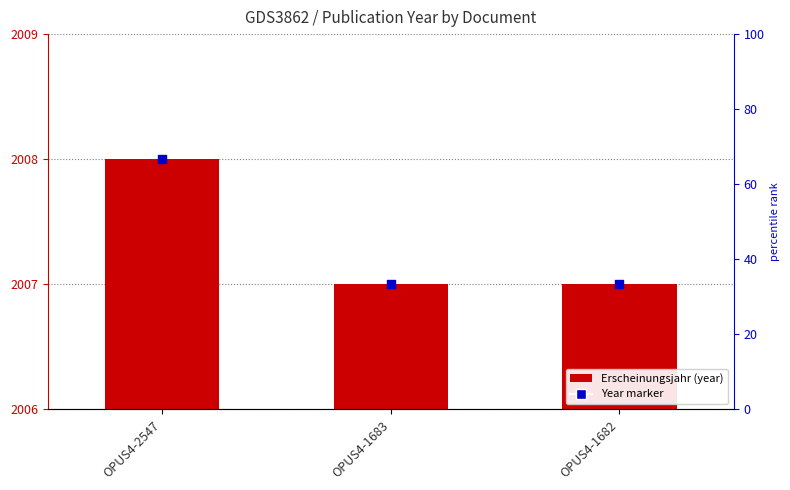

Is the value of Erscheinungsjahr at OPUS4-1682 greater than the value of Year marker at OPUS4-1682?

No